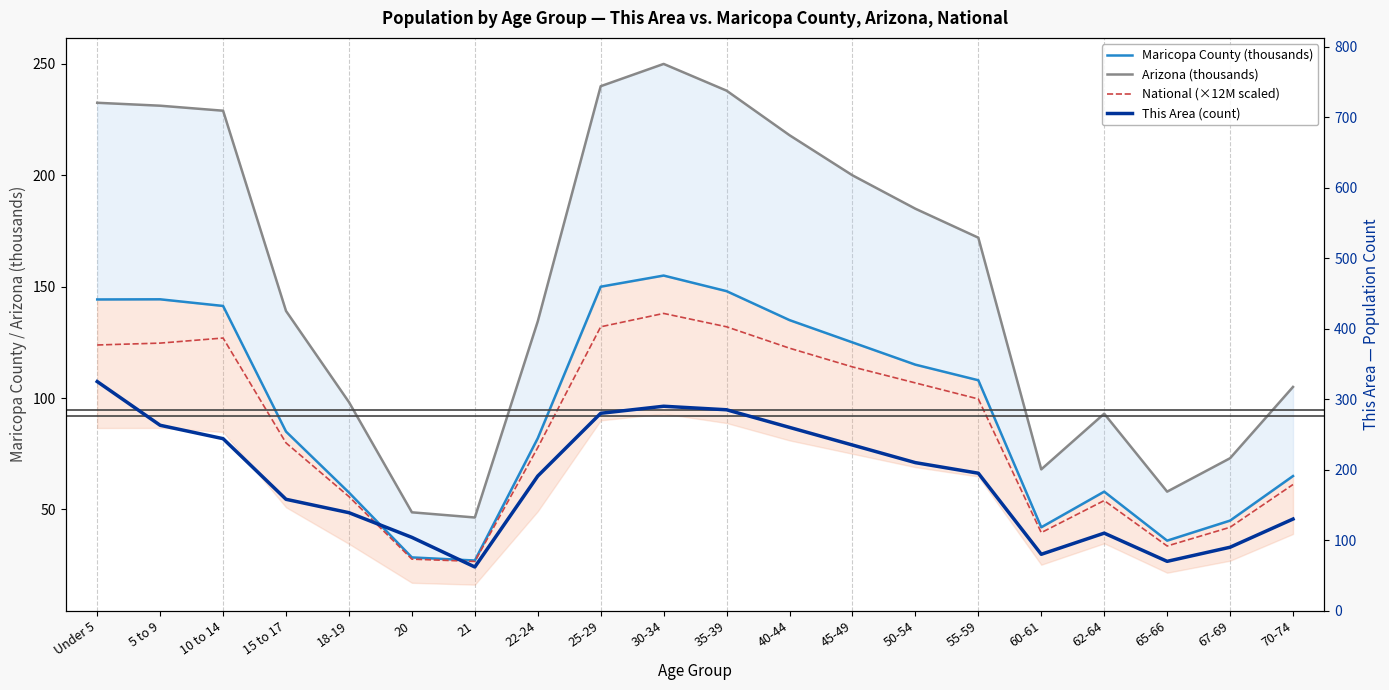

At which category does Arizona (thousands) reach its first local valley?

21